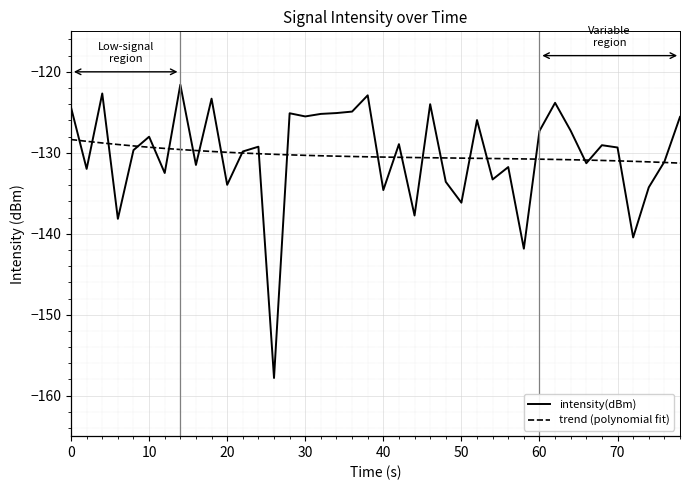

List the series in order of their peak value, highest first.

intensity(dBm), trend (polynomial fit)